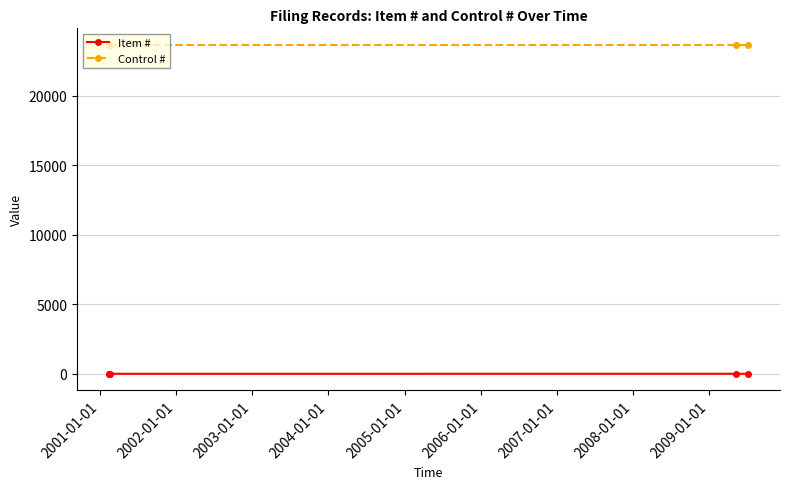

What is the difference between the maximum and minimum values in the Item # series?

4